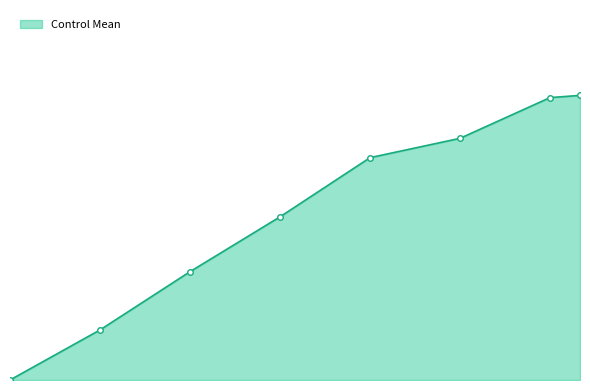

Does the chart have visible grid lines?

No